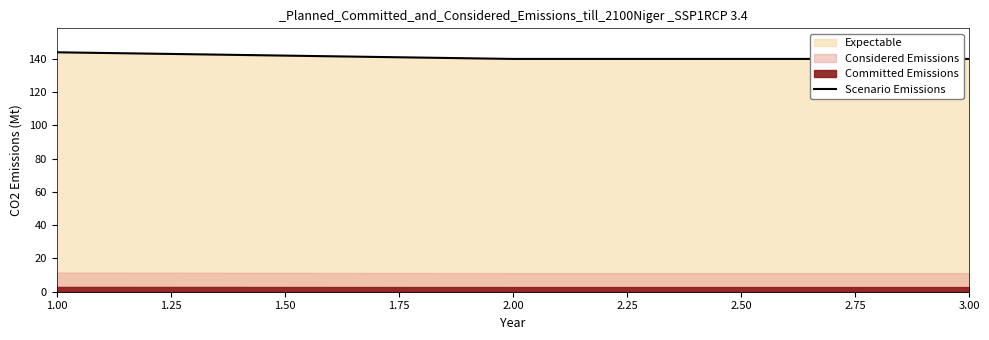

What is the sum of all values?

424